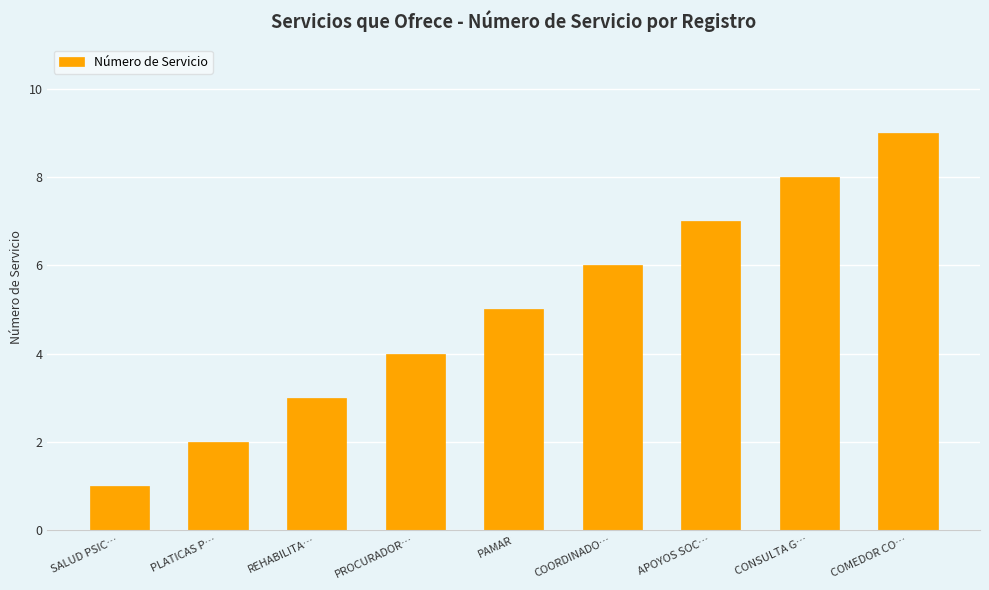

What is the maximum value shown in the chart?

9